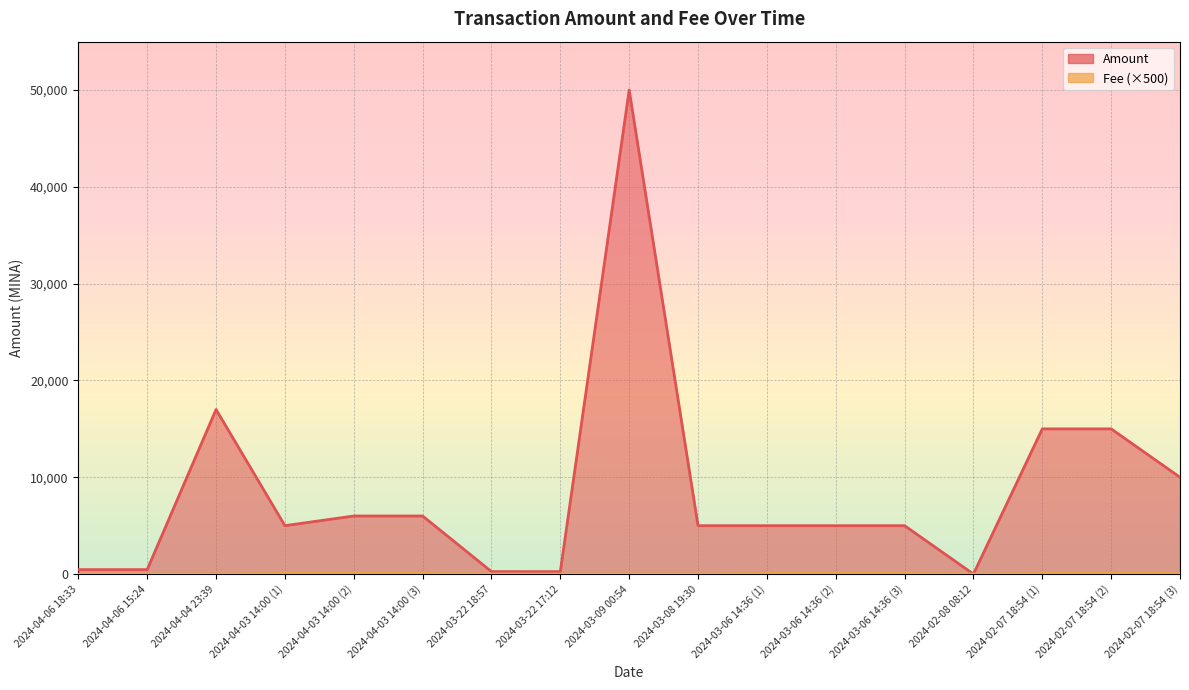

What is the spread (max minus min) of values at 2024-03-08 19:30?

4993.8